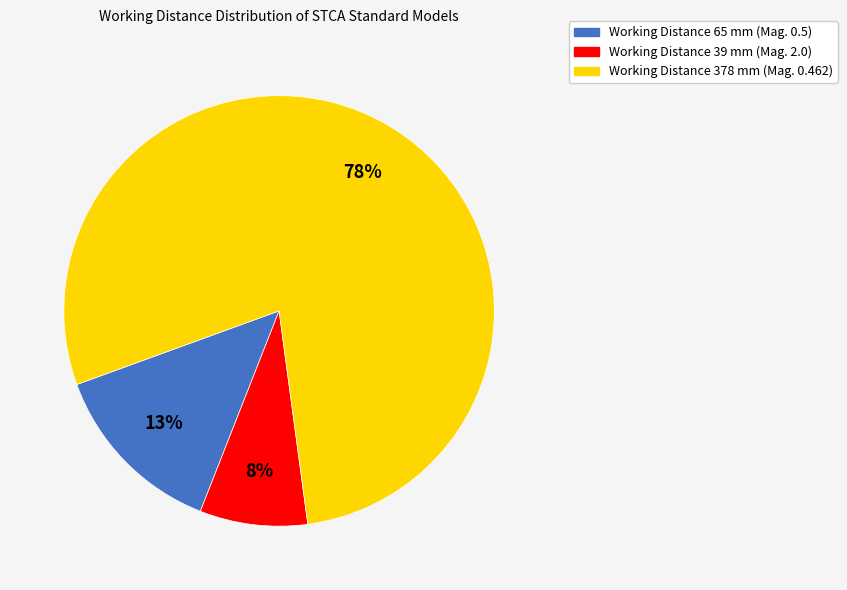

Does any single category account for the majority?

Yes